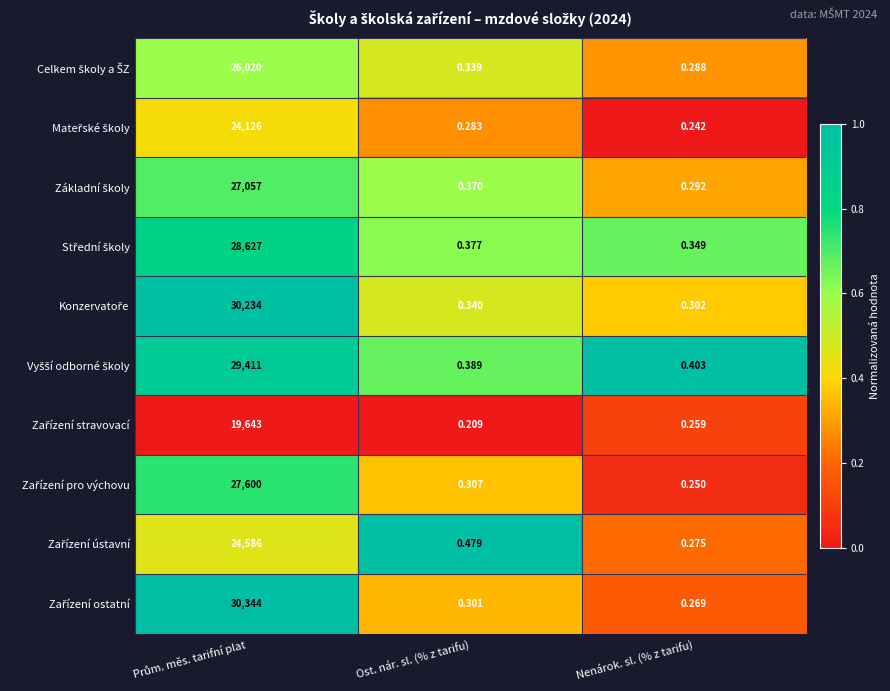

Which category has the lowest value across all series?

Ost. nár. sl. (% z tarifu)